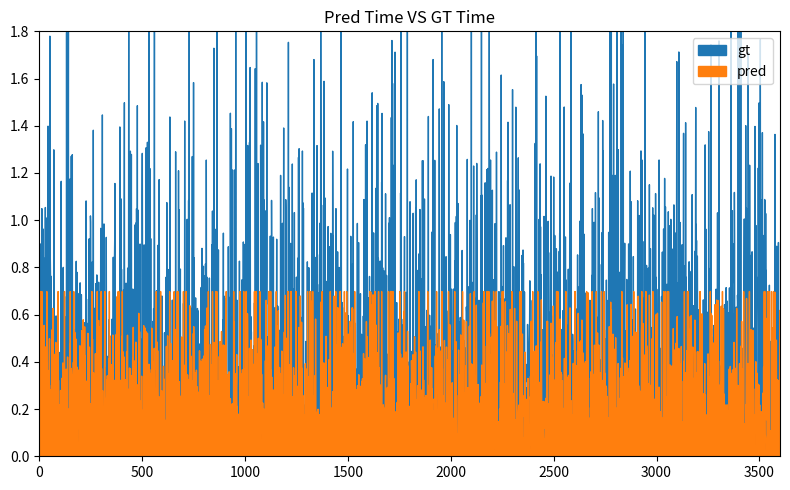

What are all the series names shown in the legend?

gt, pred